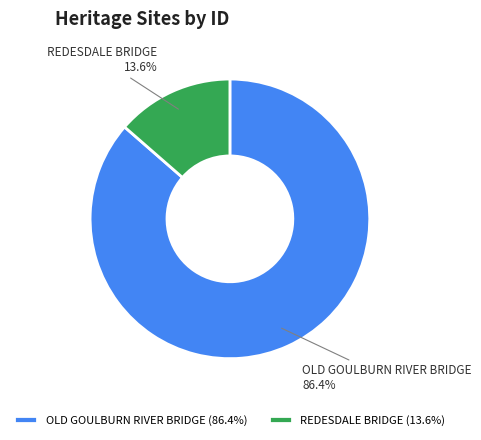

Is it true that REDESDALE BRIDGE is 14% of the pie?

True